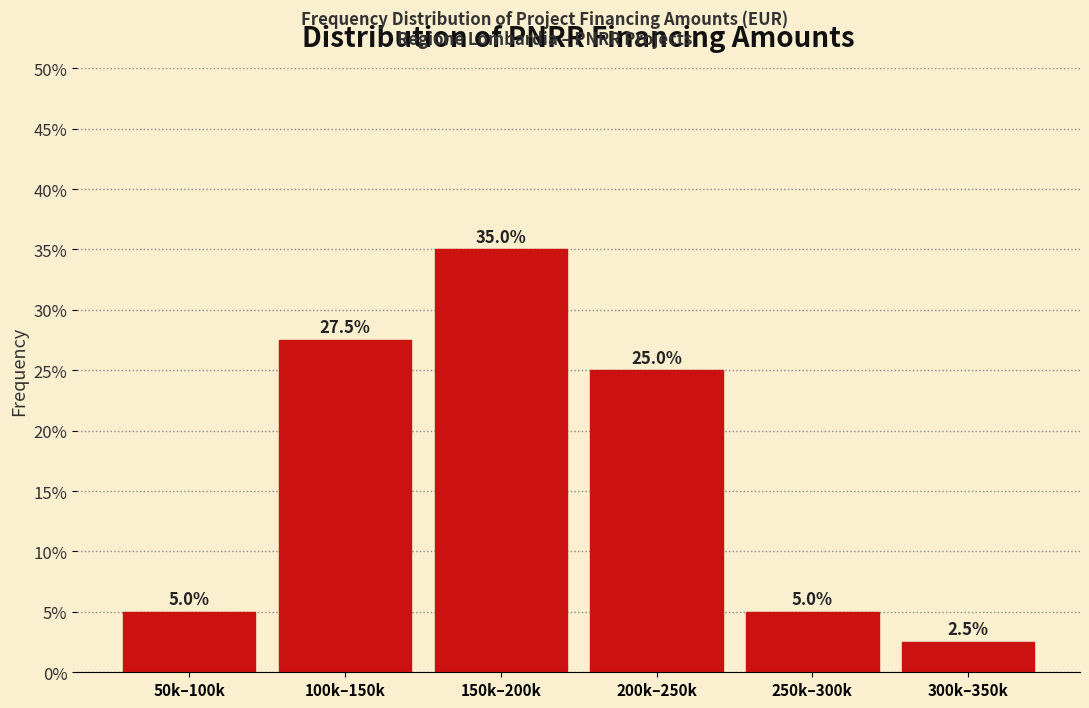

Reading left to right, transcribe all the data shown in this chart.

50k–100k=5.0	100k–150k=27.5	150k–200k=35.0	200k–250k=25.0	250k–300k=5.0	300k–350k=2.5